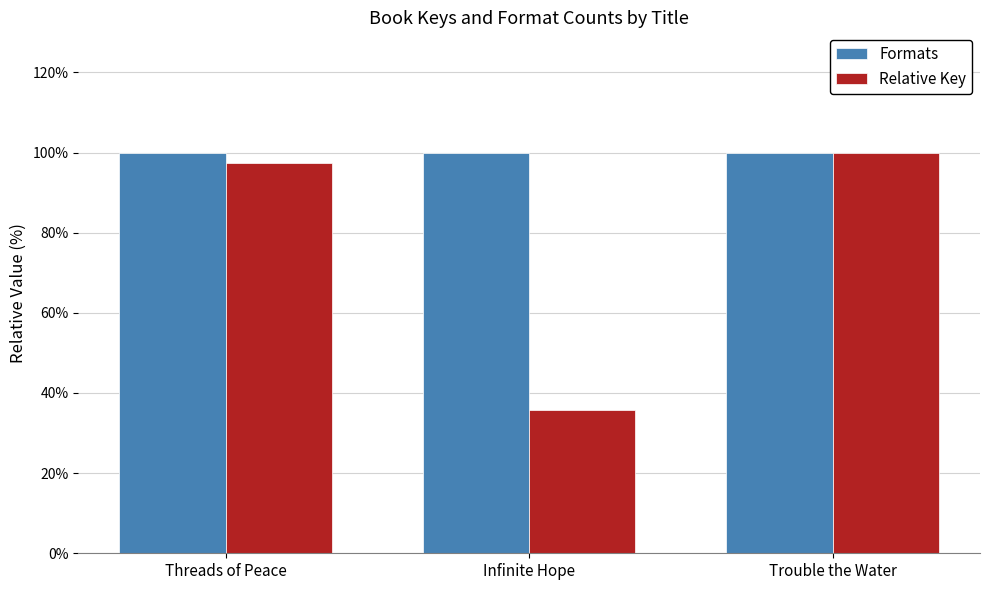

Between Infinite Hope and Trouble the Water, which series saw the biggest shift?

Relative Key